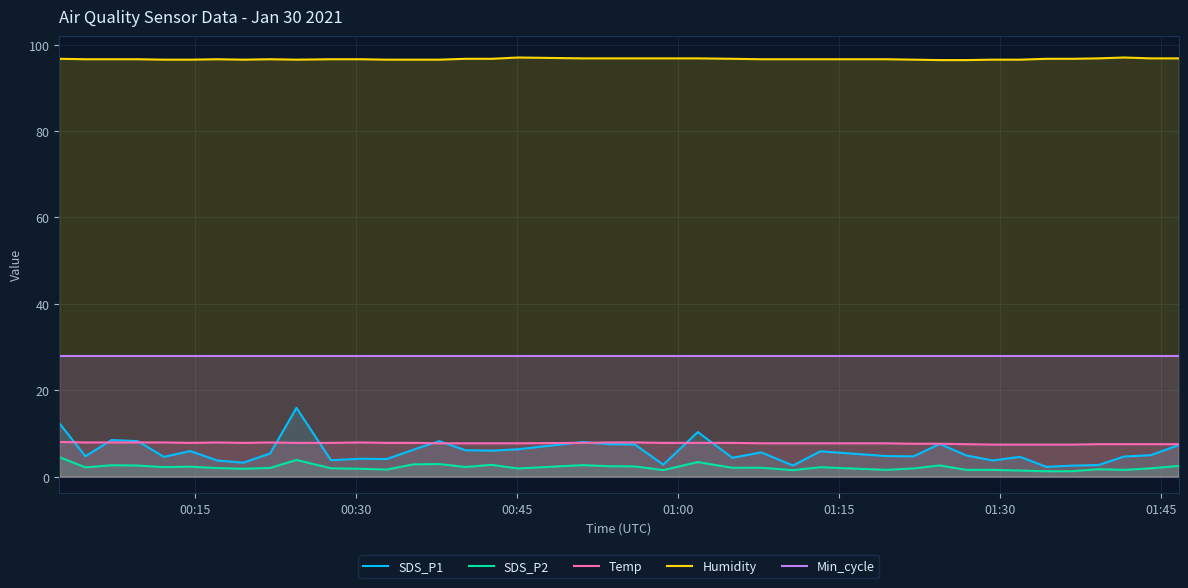

How many lines are shown in the chart?

5